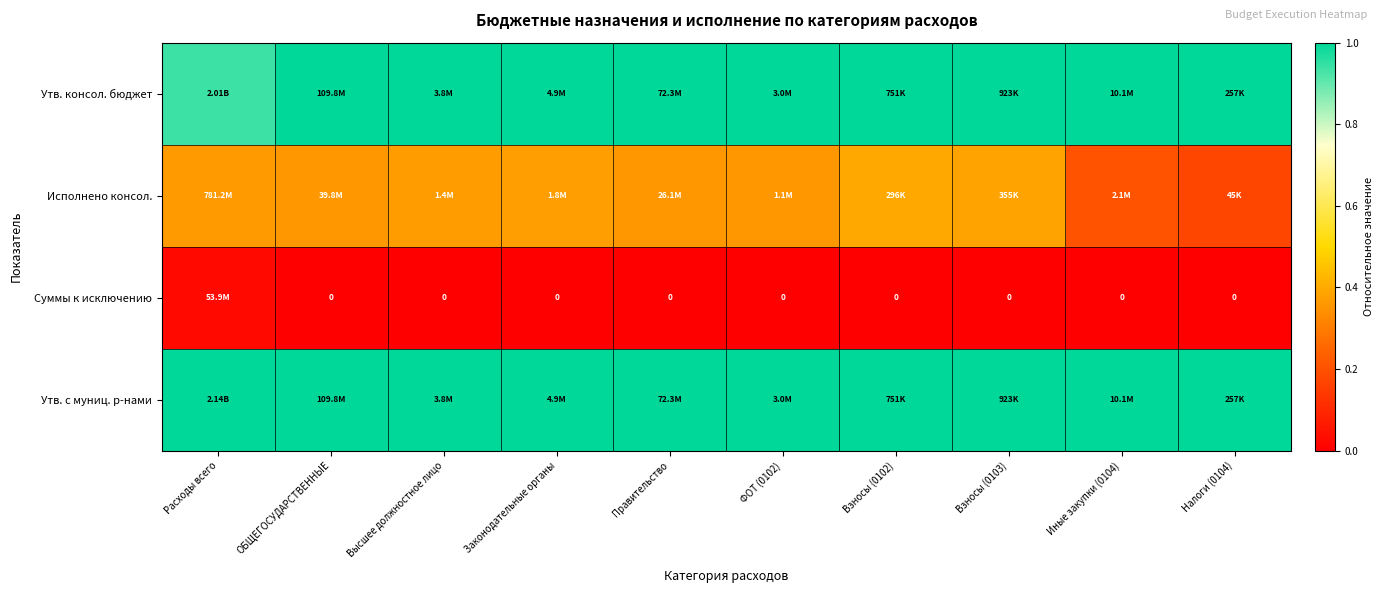

Count the number of data series in this chart.

4